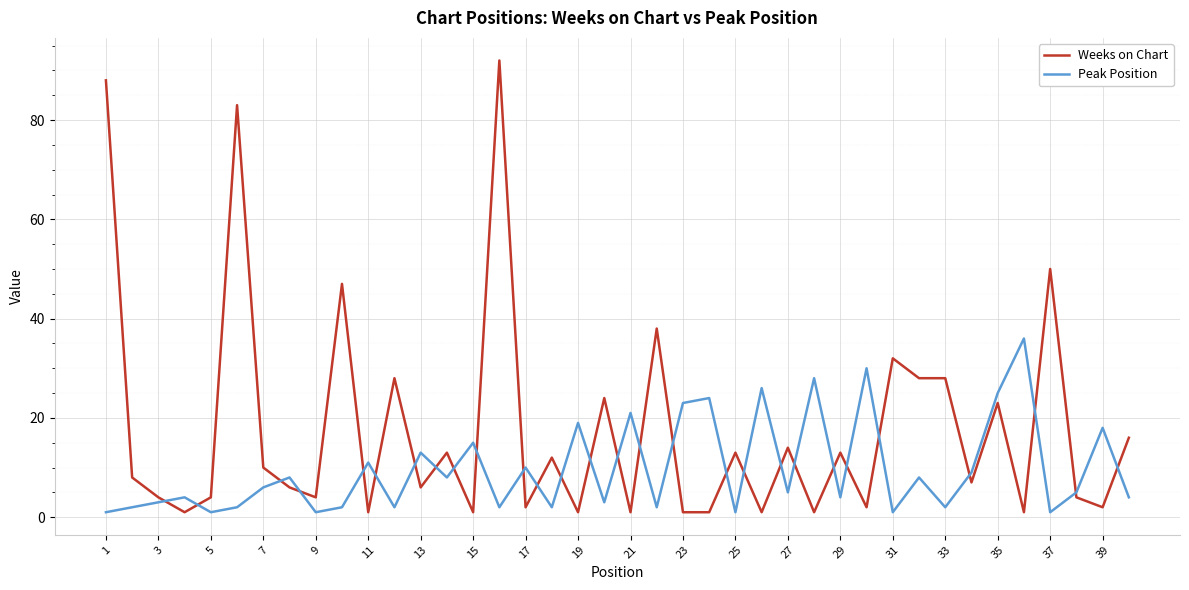

List the series in order of their peak value, lowest first.

Peak Position, Weeks on Chart